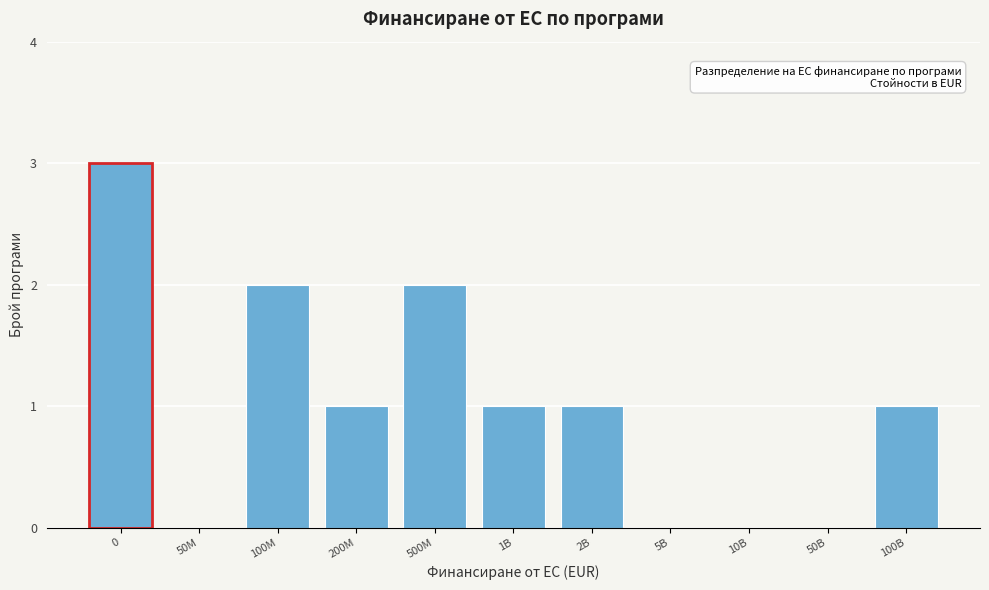

Reading right to left, list all the values displayed in this chart.

100B=1	50B=0	10B=0	5B=0	2B=1	1B=1	500M=2	200M=1	100M=2	50M=0	0=3